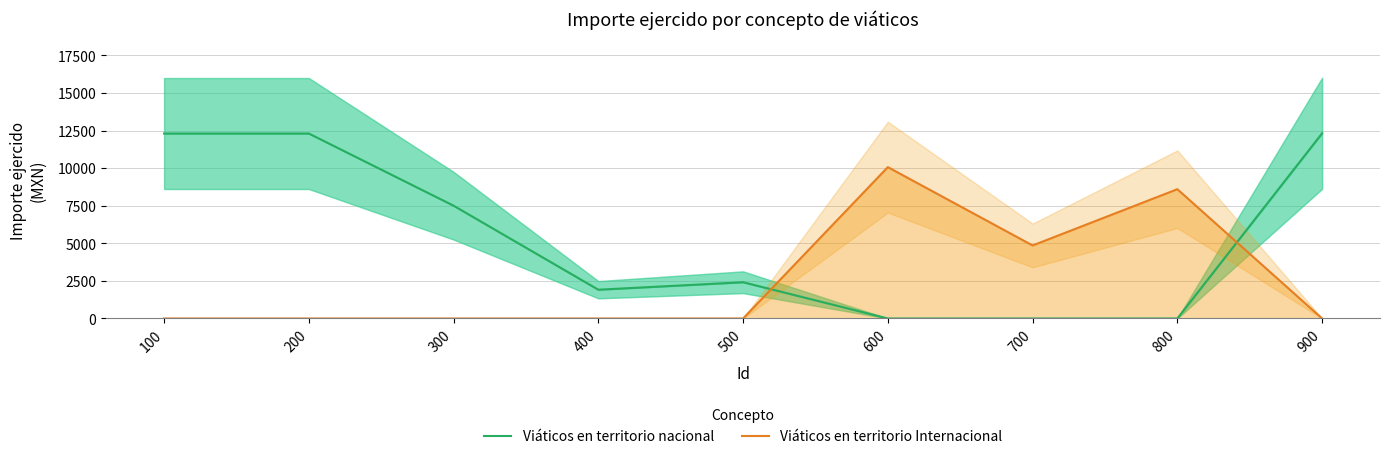

How many times do Viáticos en territorio Internacional and Viáticos en territorio nacional cross each other?

2